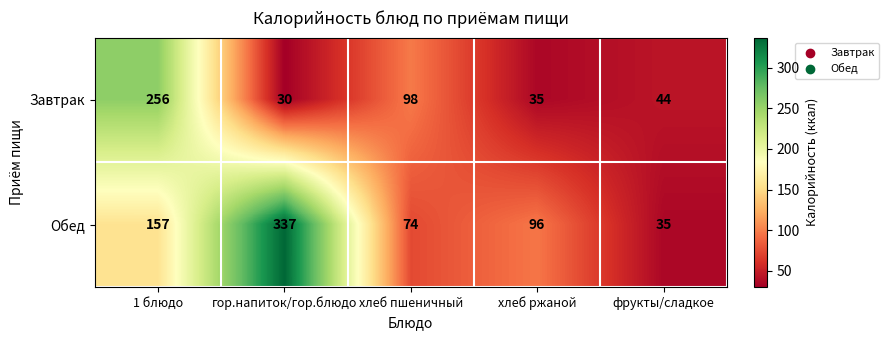

Which series has the largest total across all categories?

Обед